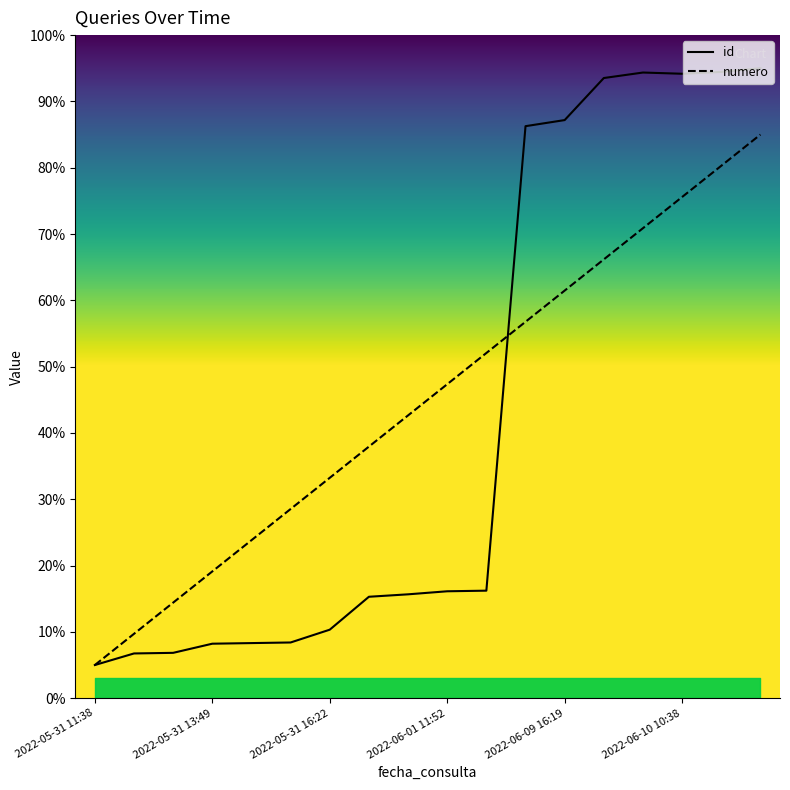

List the labels in order of numero value, smallest first.

2022-05-31 11:38, 2022-05-31 12:32, 2022-05-31 12:32, 2022-05-31 13:49, 2022-05-31 14:02, 2022-05-31 14:17, 2022-05-31 16:22, 2022-06-01 10:06, 2022-06-01 10:56, 2022-06-01 11:52, 2022-06-01 11:52, 2022-06-09 16:19, 2022-06-09 16:19, 2022-06-10 09:19, 2022-06-10 10:38, 2022-06-10 10:38, 2022-06-10 11:47, 2022-06-10 11:50